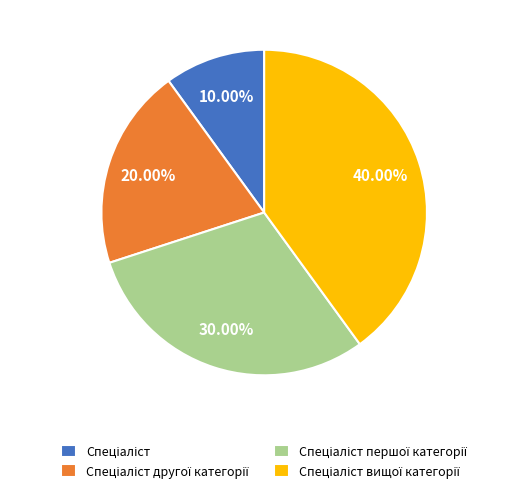

Is there a majority slice in this chart?

No